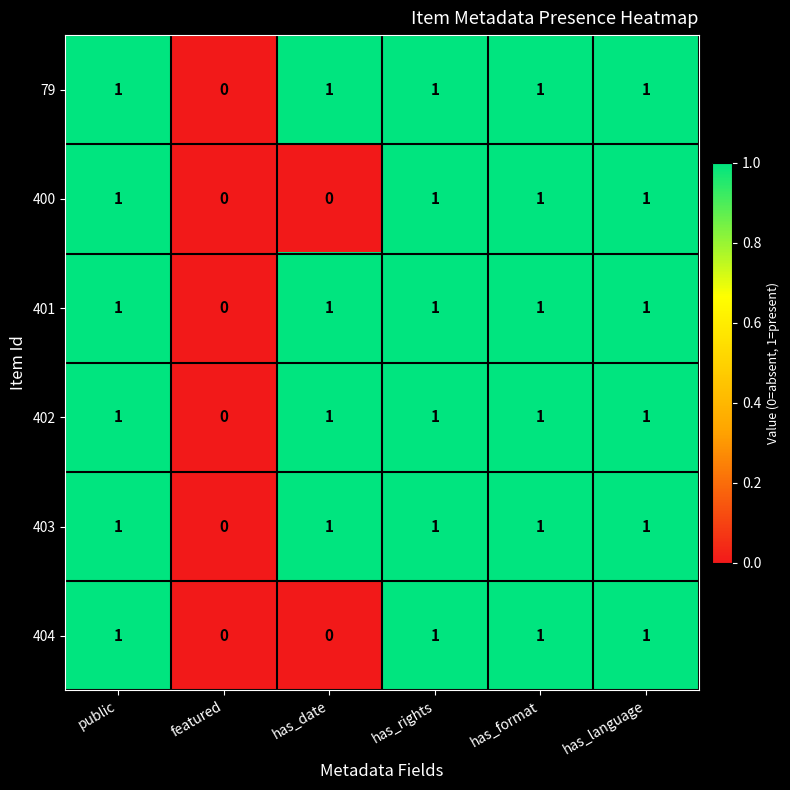

What is the total value across all series at has_language?

6